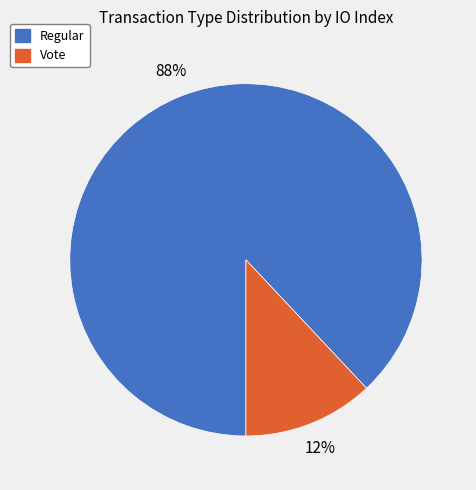

Which category has the biggest portion of the pie?

Regular